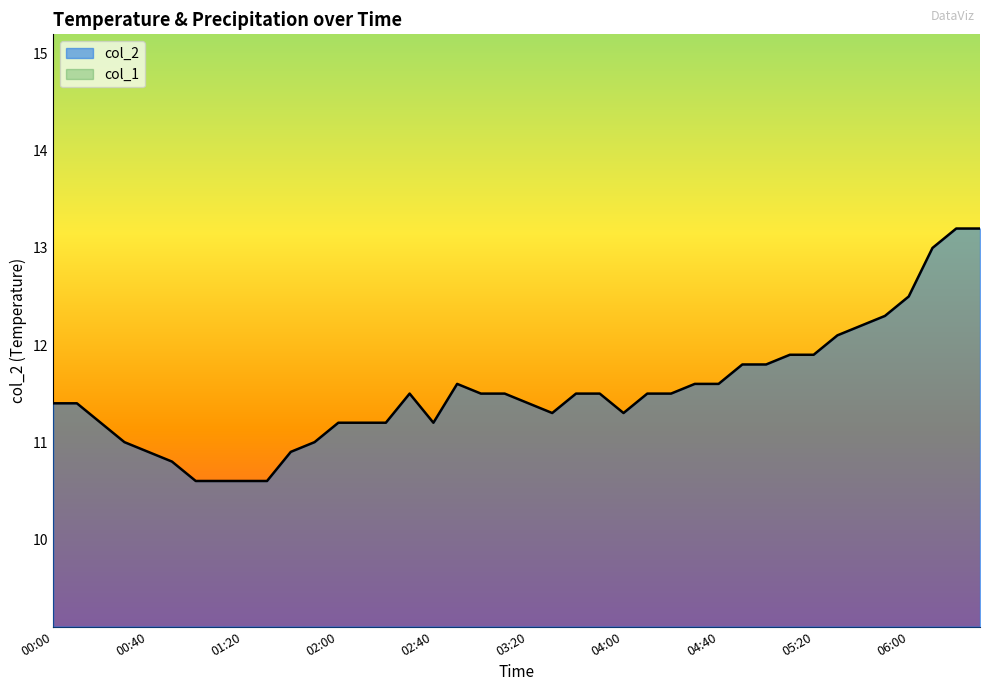

What is the change in value from 01:10 to 02:10?

+0.6